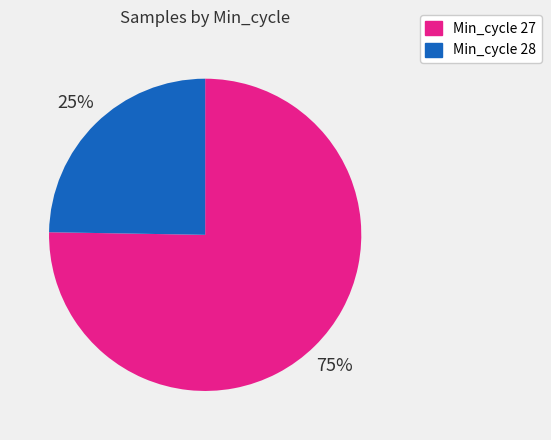

How many segments does this pie chart have?

2